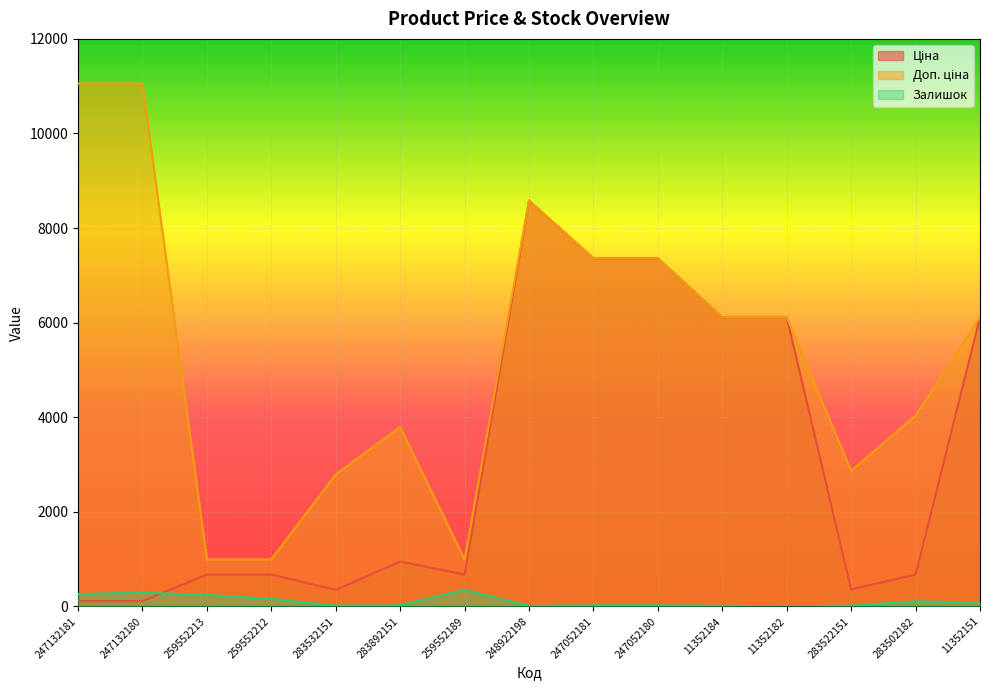

What is the highest value of the Ціна series?

8581.1